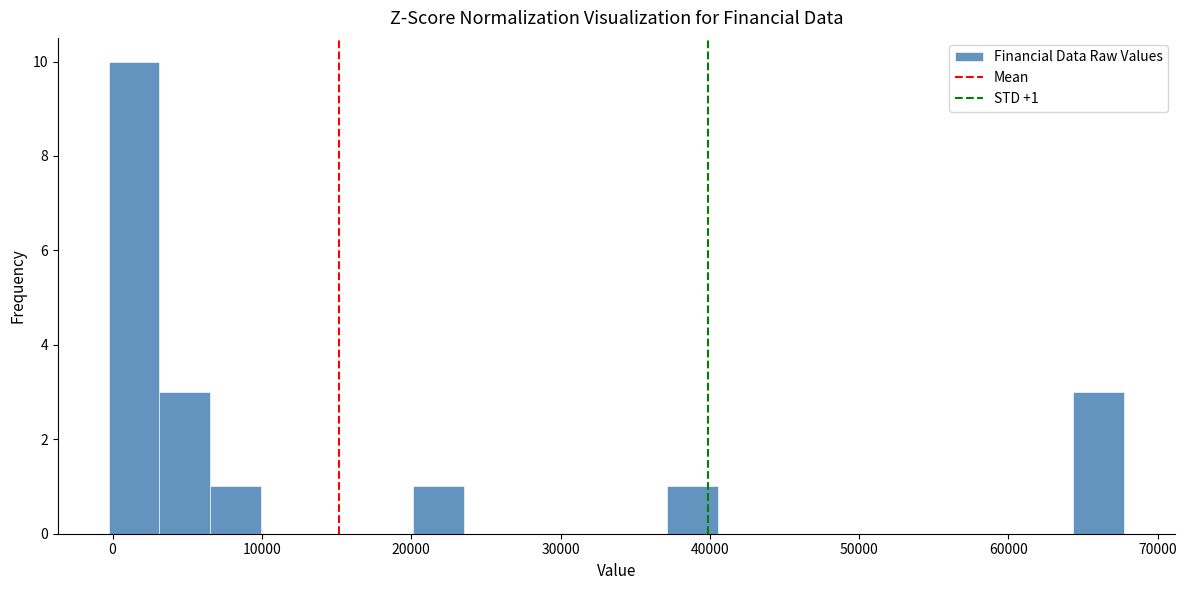

Around what value on the x-axis is the tallest bar? Give the approximate position of its centre, as read against the axis.

1000